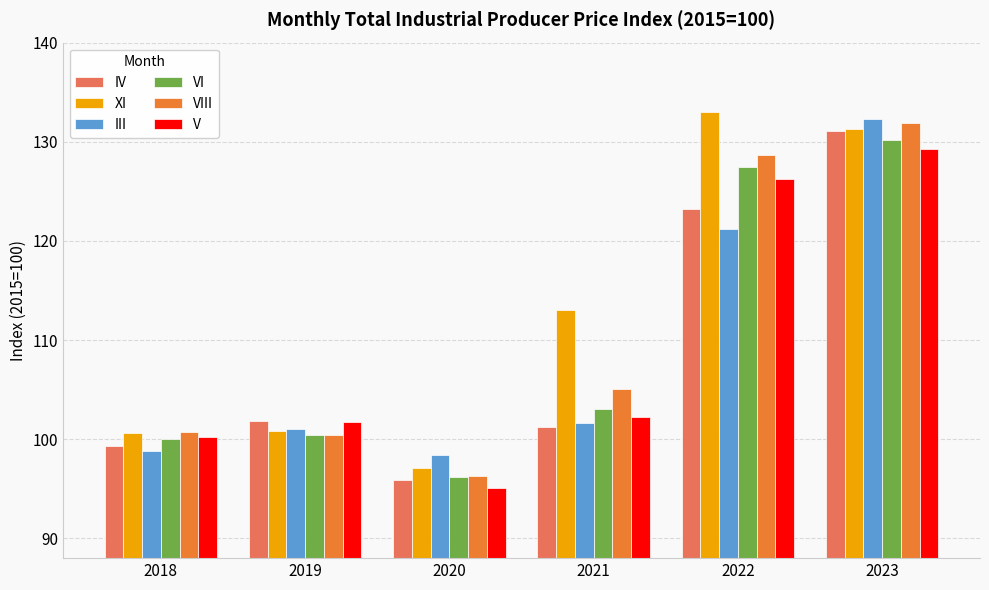

Is it true that XI equals 184.8 at 2021?

False